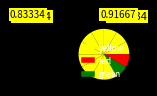

How many slices are in this pie chart?

12